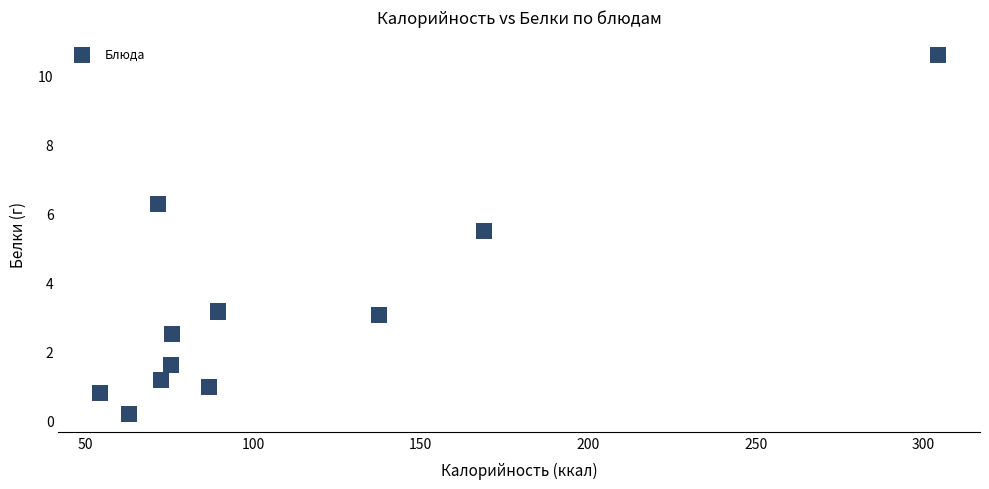

What Y value in the scatter plot is closest to 5?

5.5